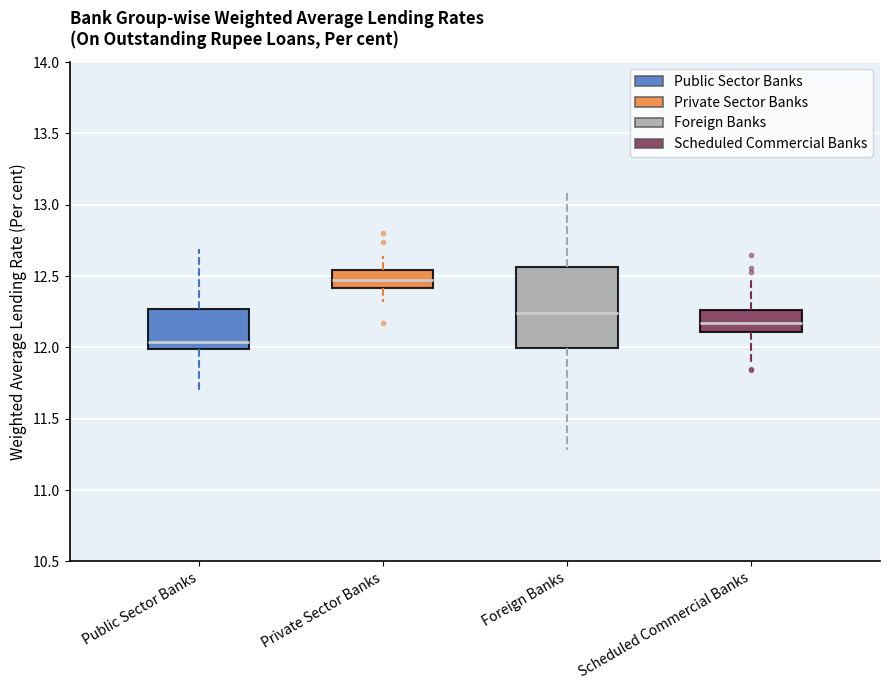

Where is the upper edge of the box for Scheduled Commercial Banks on the y-axis? The values are not printed on the chart, so give them approximately, as read against the axis.

12.25